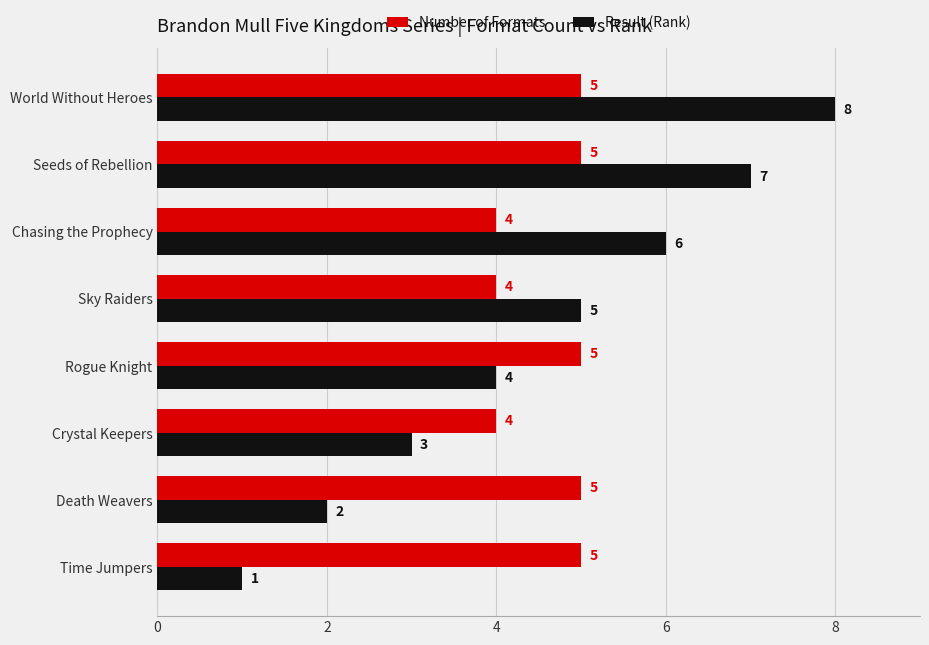

How many distinct data groups are displayed?

2